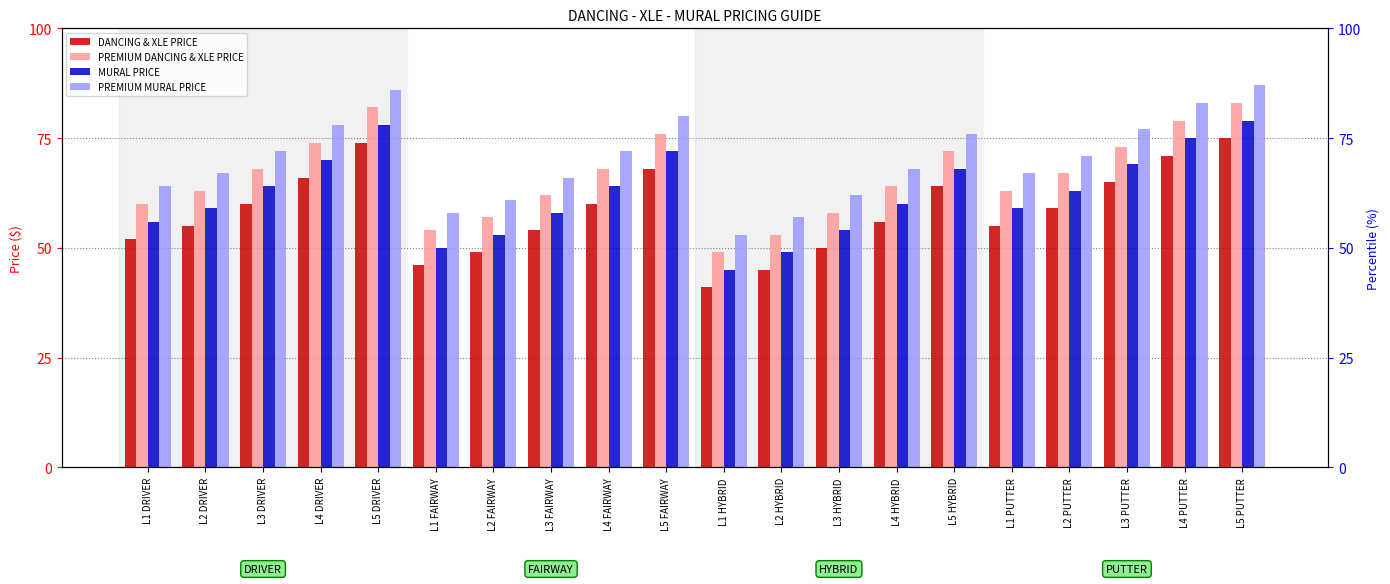

At which label does PREMIUM MURAL PRICE reach its minimum?

L1 HYBRID